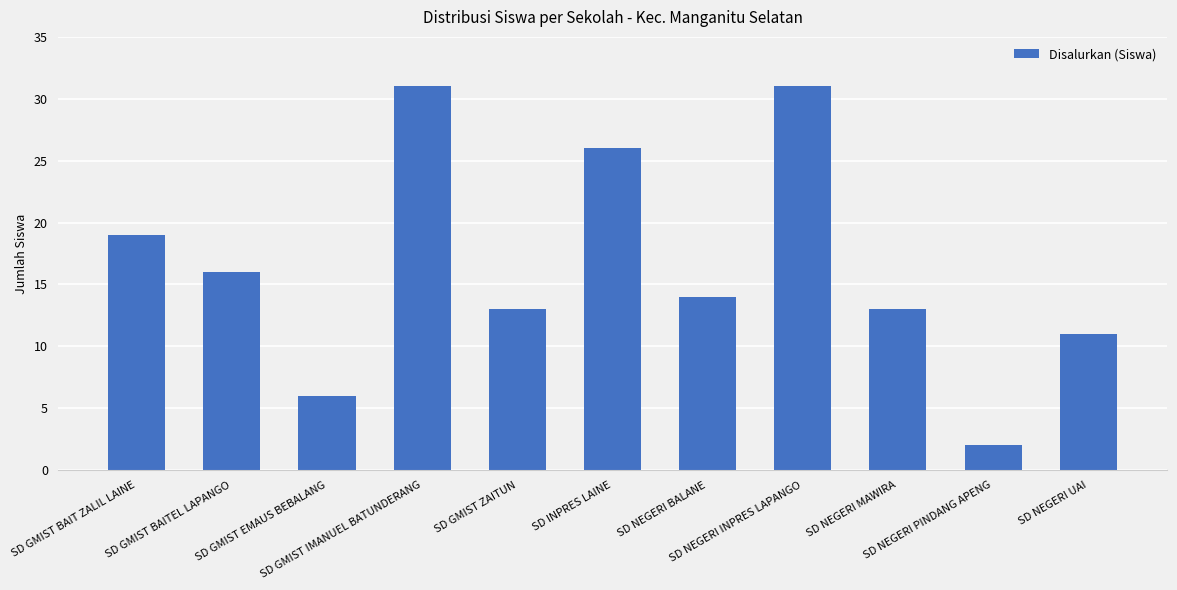

What is the difference between the maximum and minimum values?

29